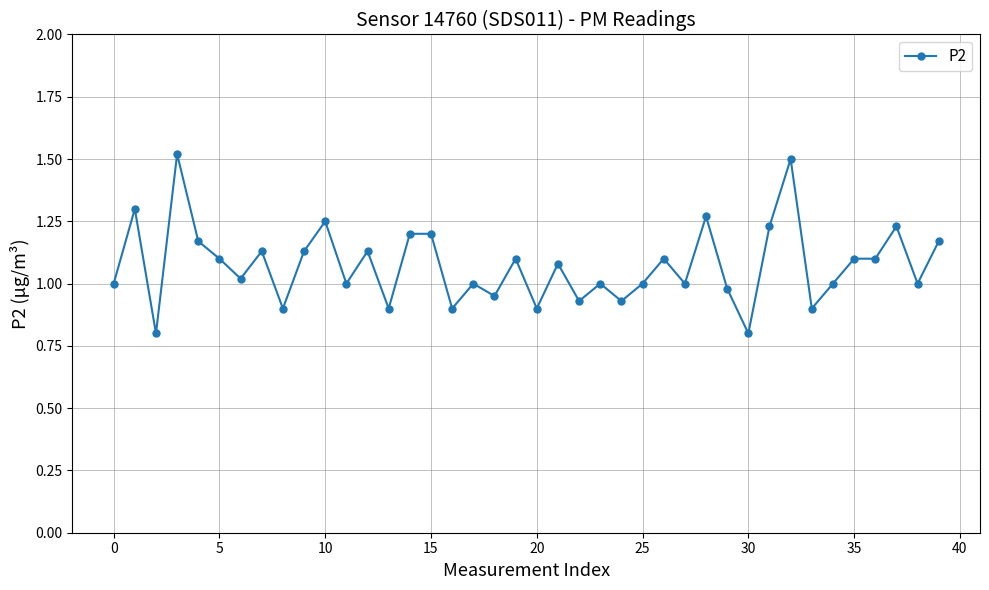

True or false: the data has more than 2 interior local peaks.

True